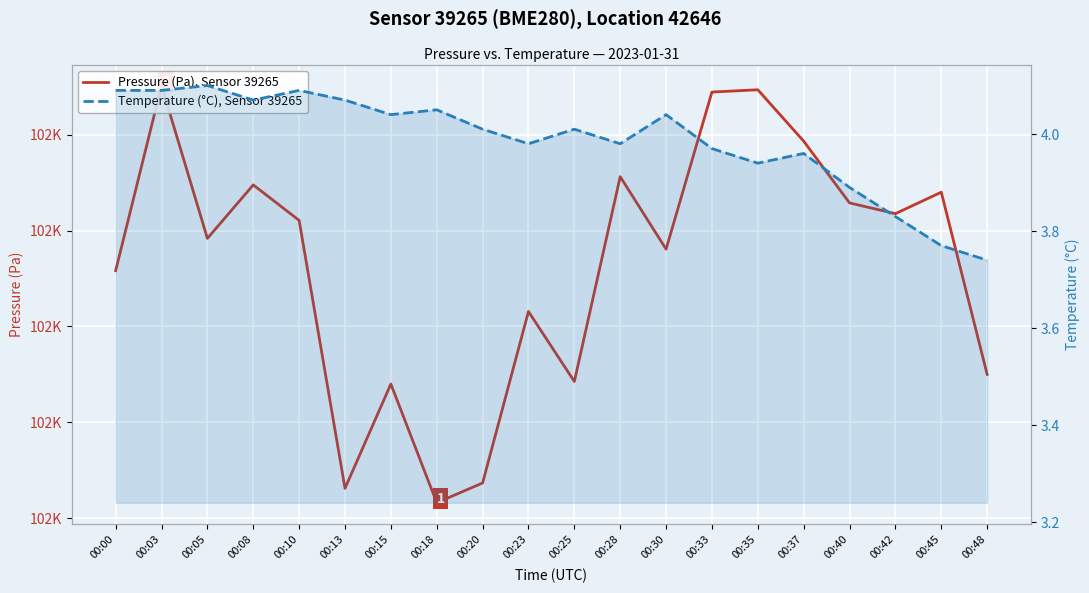

What is the smallest value displayed?

3.7